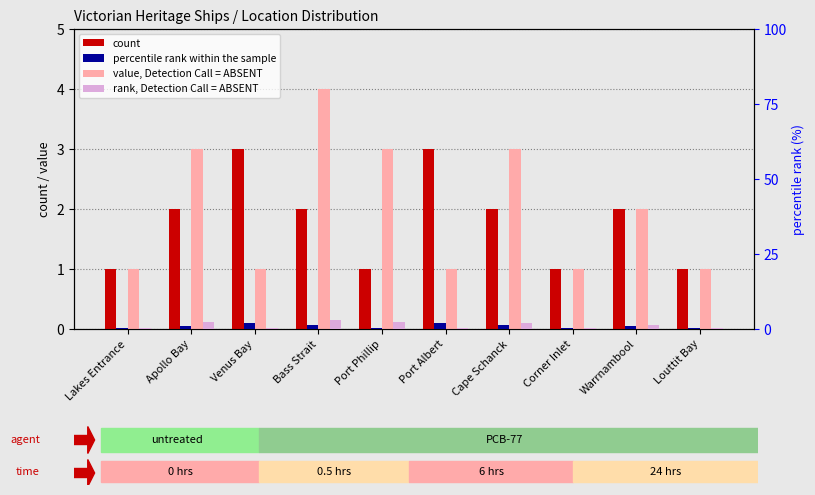

Which has a higher value, Apollo Bay or Louttit Bay?

Apollo Bay